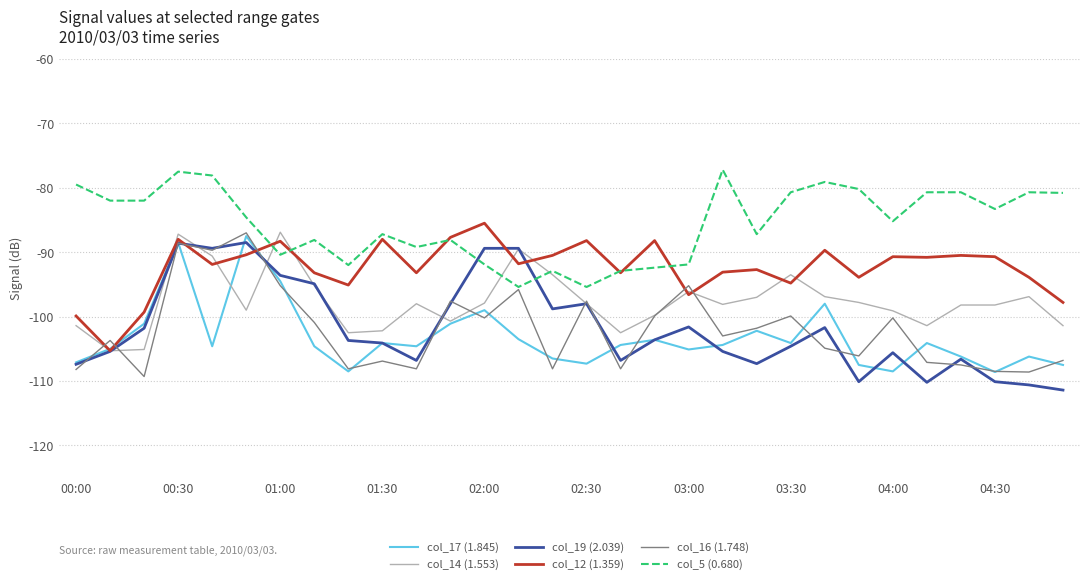

What are all the series names shown in the legend?

col_17 (1.845), col_14 (1.553), col_19 (2.039), col_12 (1.359), col_16 (1.748), col_5 (0.680)